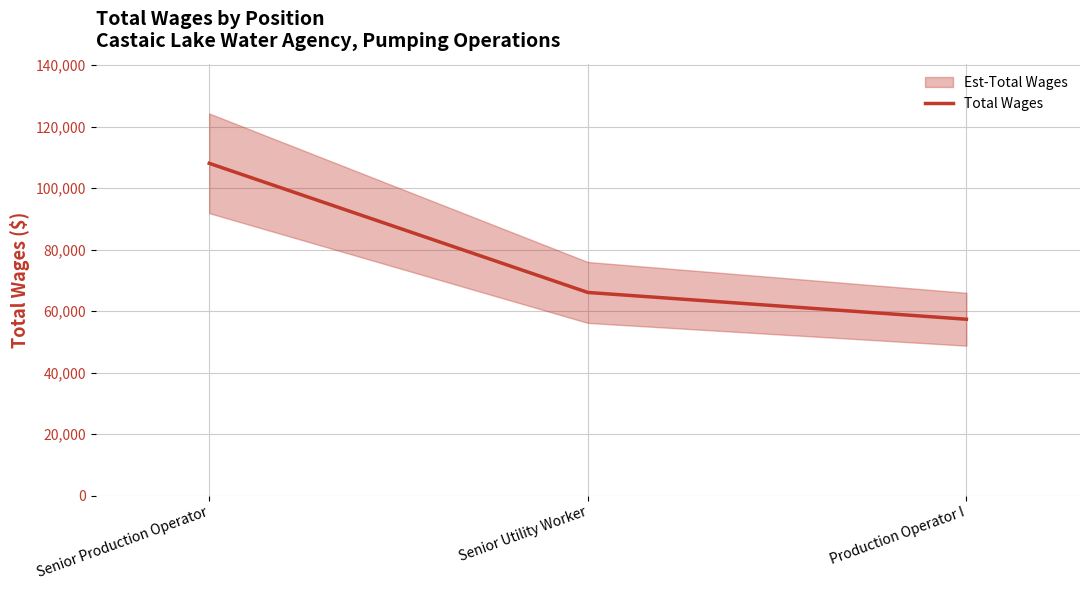

What is the smallest value displayed?

57329